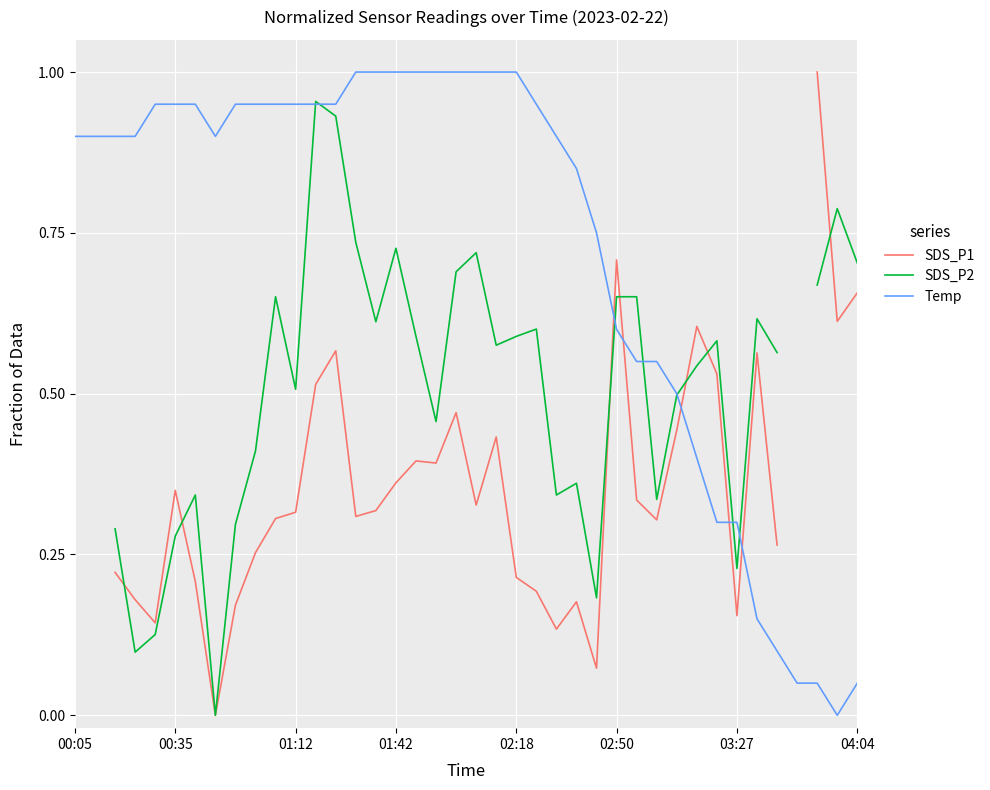

True or false: SDS_P2 has more than 1 interior local peaks.

True